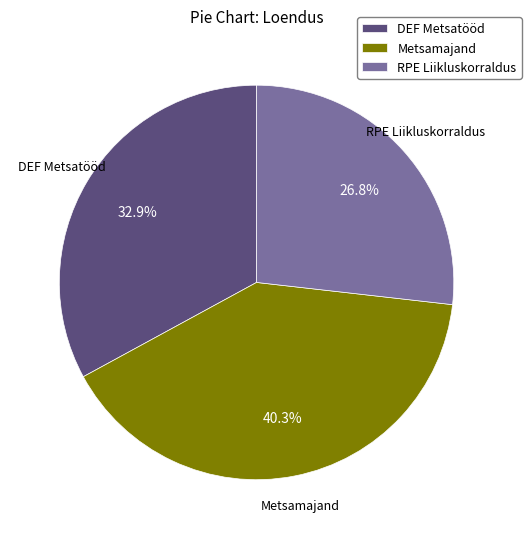

Combined, what portion of the pie is DEF Metsatööd and Metsamajand?

73.2%